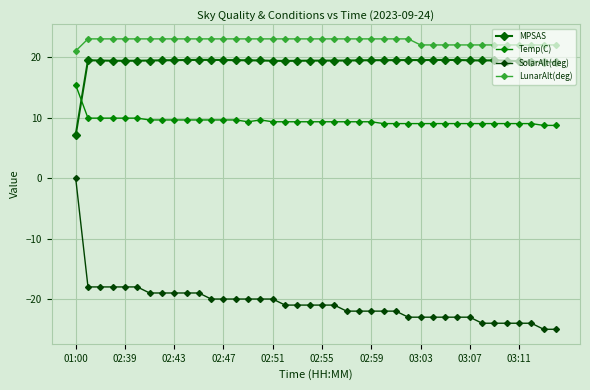

Is this an area chart (filled region under the line)?

No